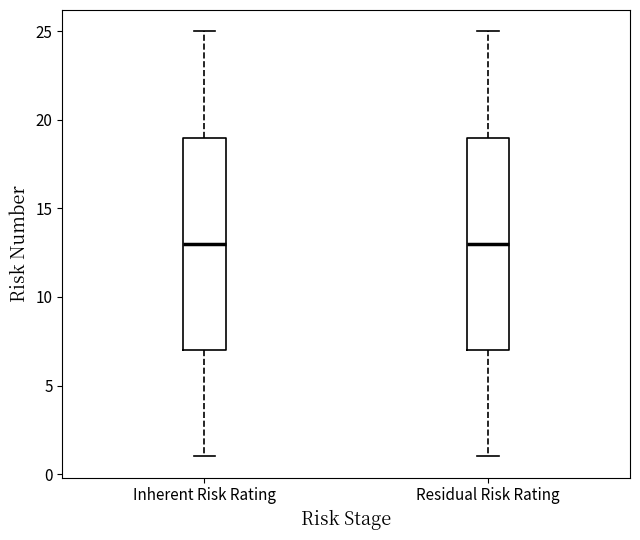

Reading left to right, read every box against the y-axis: the position of its median line, the range the box covers, and the ends of its whiskers. The values are not printed on the chart, so give them approximately, as read against the axis.

Inherent Risk Rating: median 13, box 7 to 19, whiskers 1 to 25
Residual Risk Rating: median 13, box 7 to 19, whiskers 1 to 25